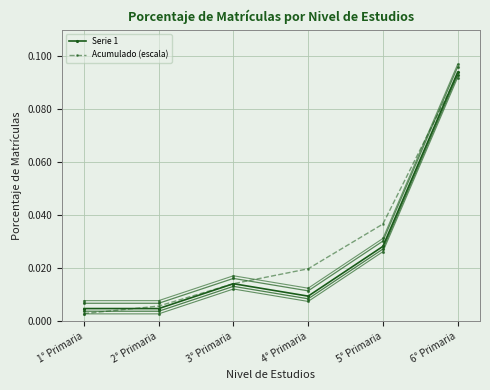

What is the sum of all Serie 1 values?

0.2